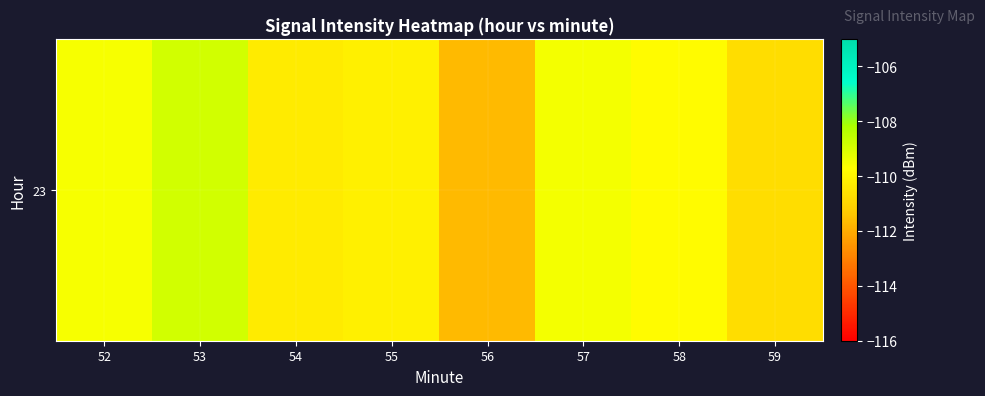

List the labels in order of value, largest first.

53, 57, 52, 58, 55, 54, 59, 56